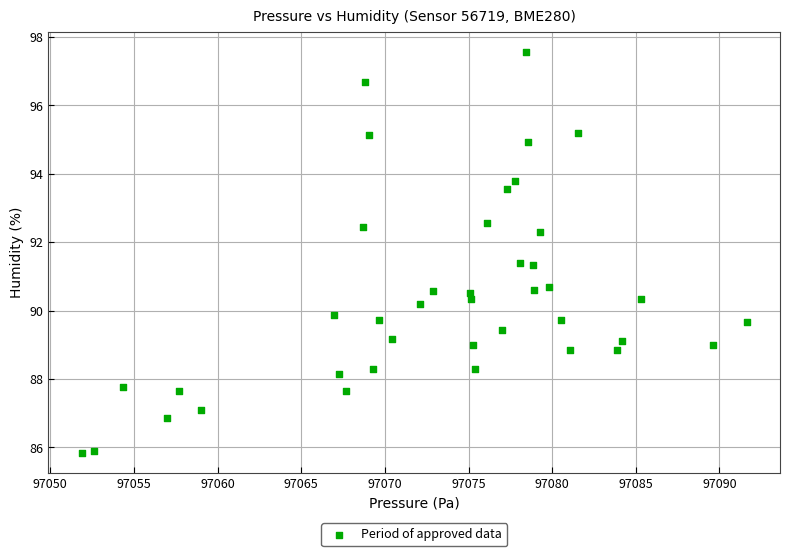

What is the range of X values (max minus min)?

39.8